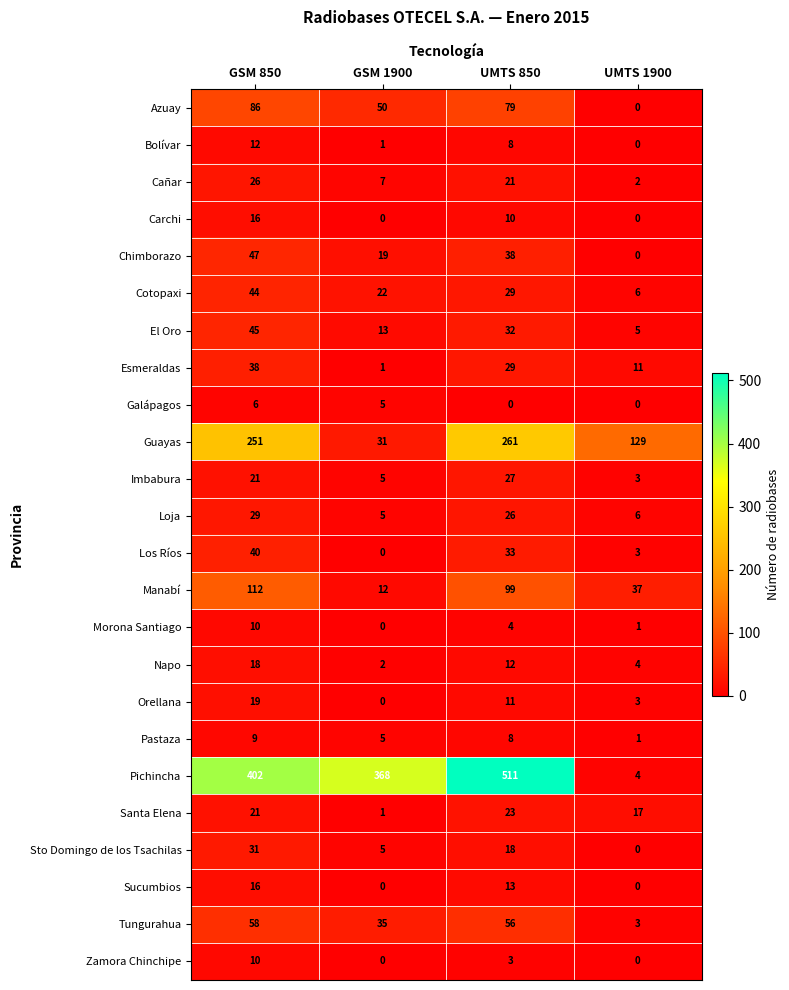

List the labels in order of Santa Elena value, smallest first.

GSM 1900, UMTS 1900, GSM 850, UMTS 850